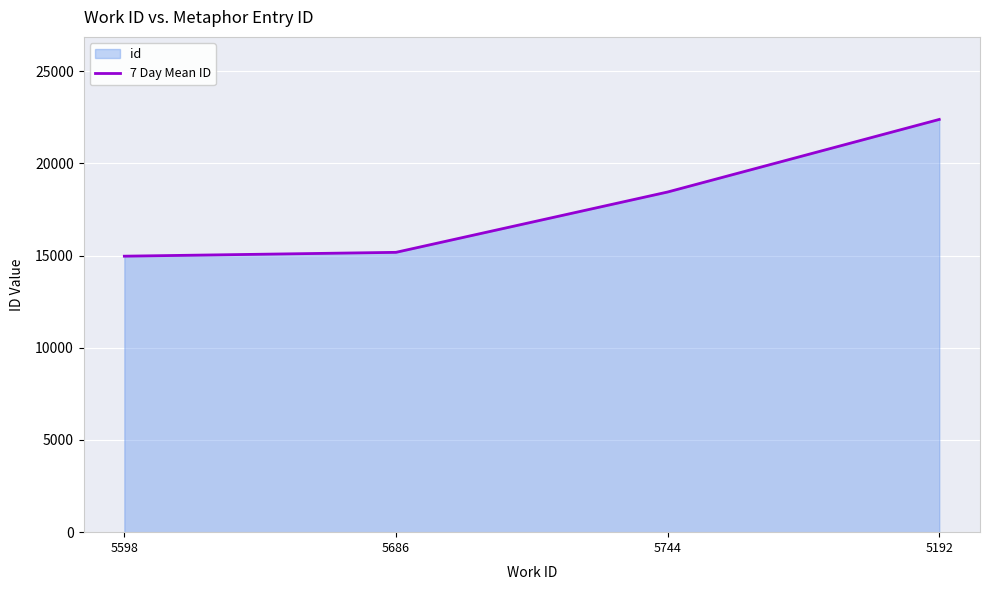

How many data points are above 18443?

1